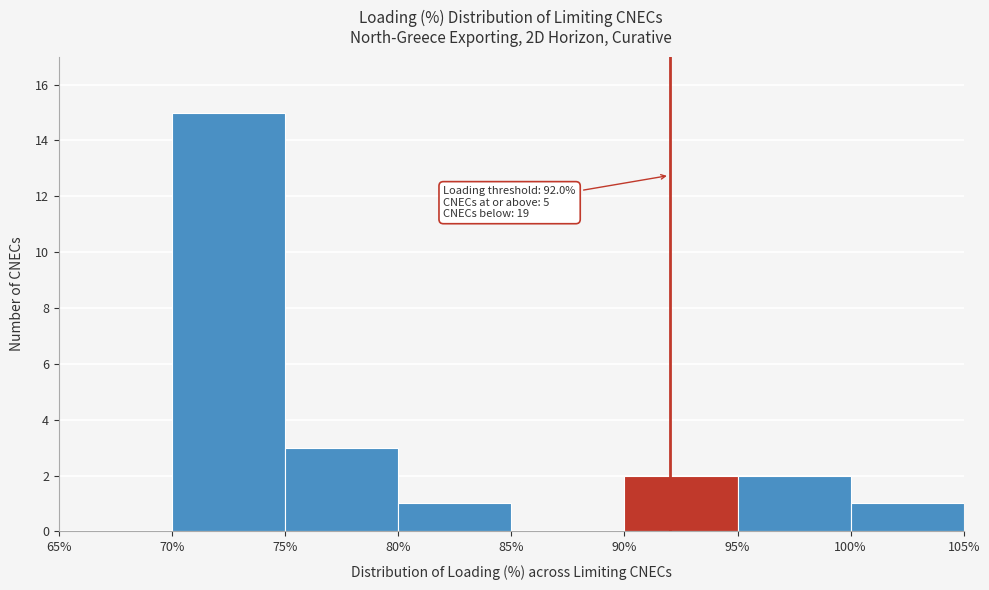

Over which range of the x-axis is the bar tallest?

70% to 75%